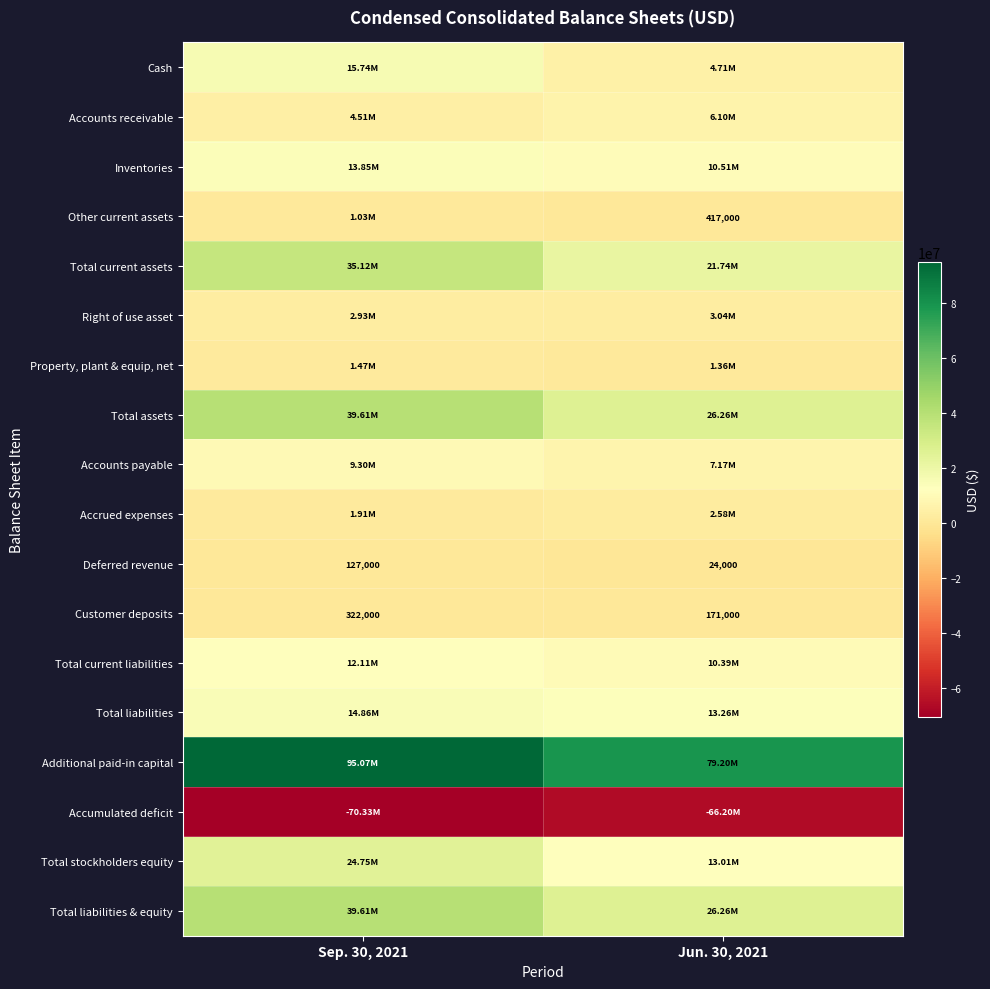

What is the average value of the Inventories series?

12179500